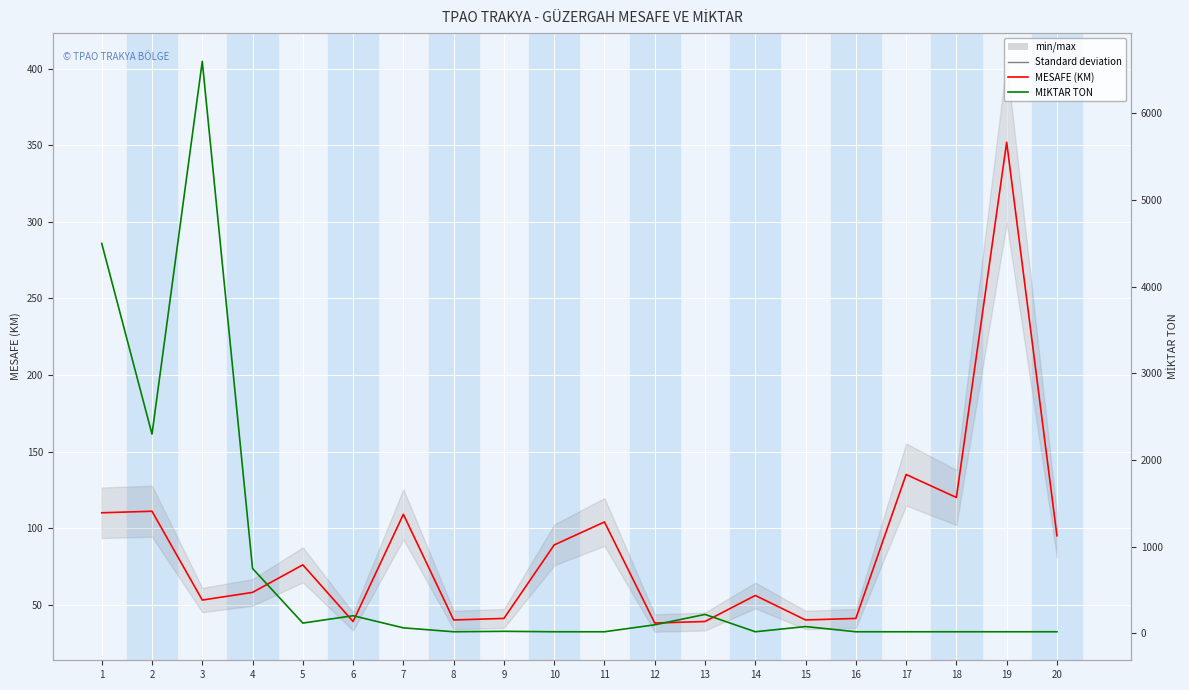

At which label is MİKTAR TON closest to 3310?

2